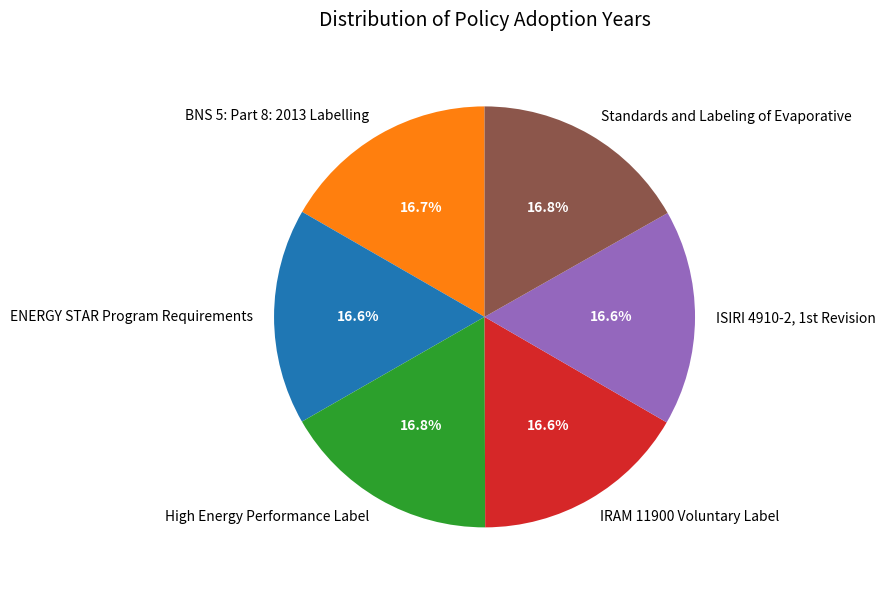

To the nearest percent, what portion does BNS 5: Part 8: 2013 Labelling represent?

17%